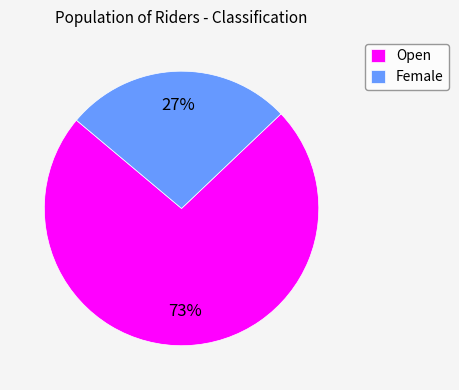

To the nearest percent, what portion does Open represent?

73%